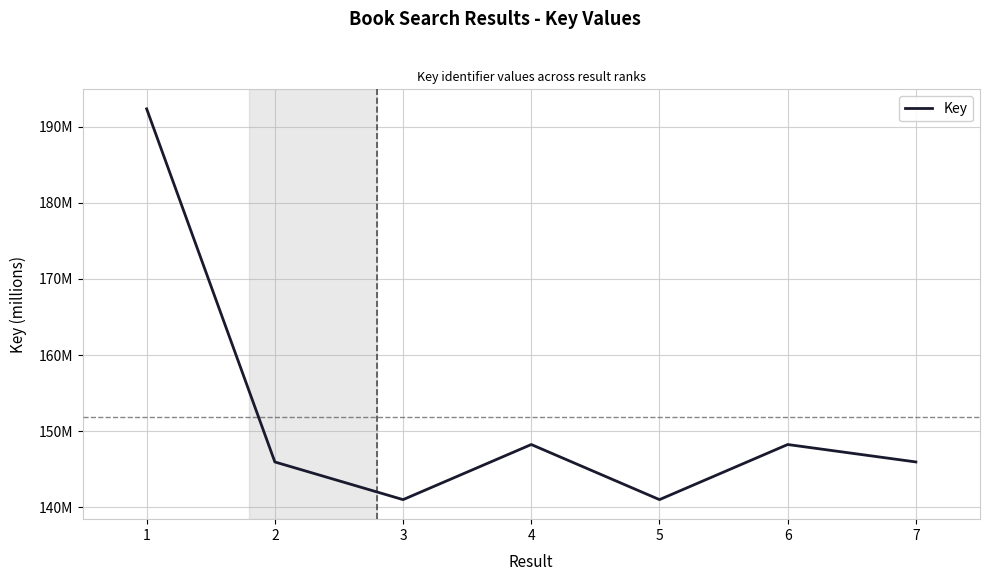

Approximately how many times larger is the value at 3 compared to 5?

1.0